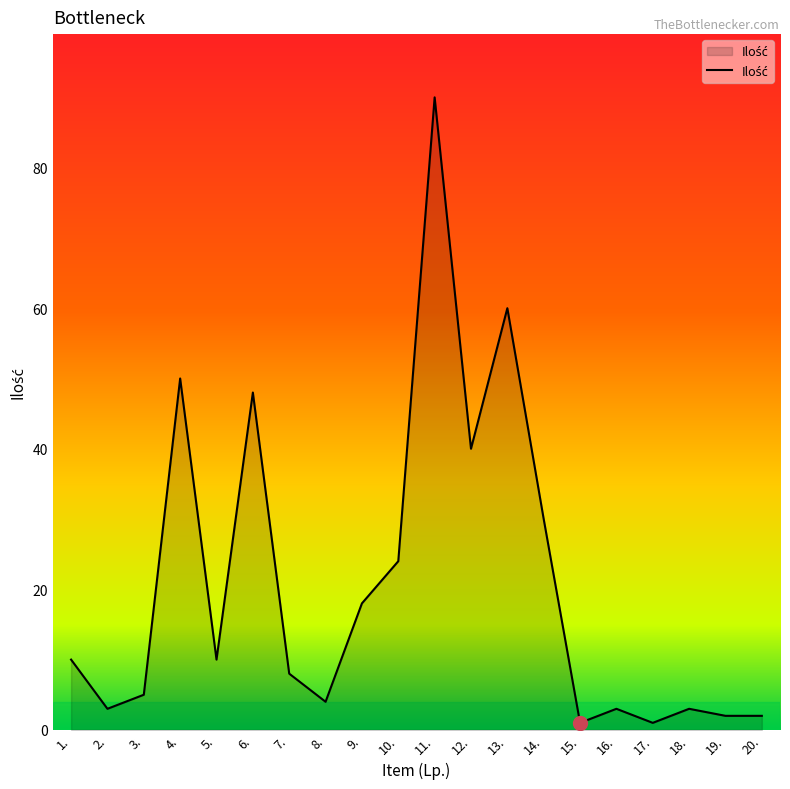

Where is the data nearest to the value 45?

6.